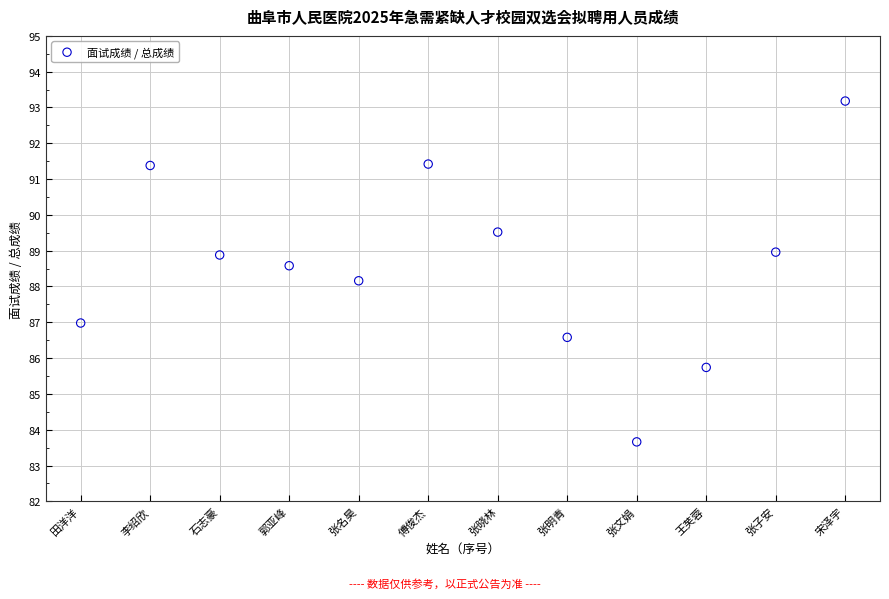

What Y value in the scatter plot is closest to 88?

88.2